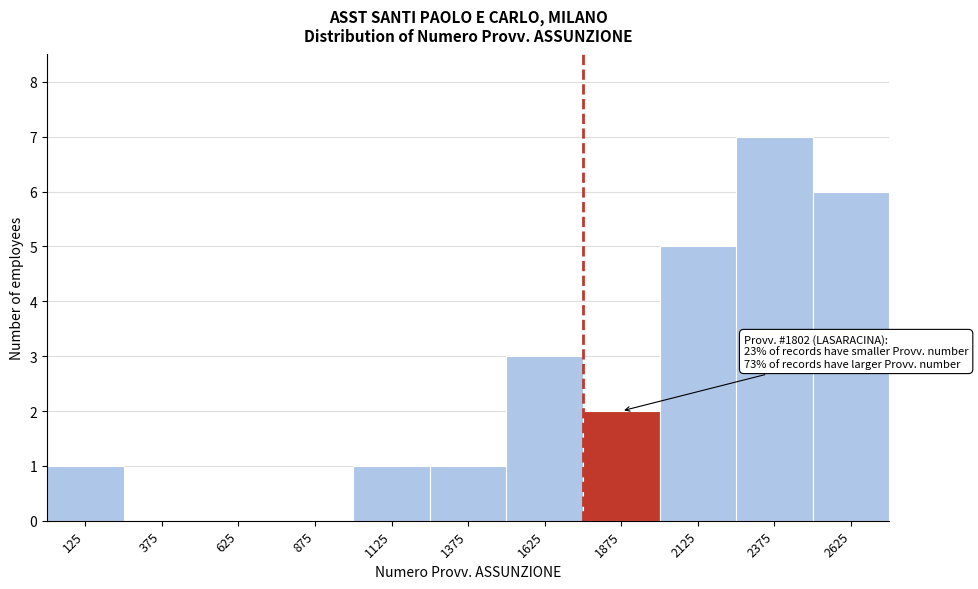

Which range on the x-axis has the tallest bar?

2250 to 2500